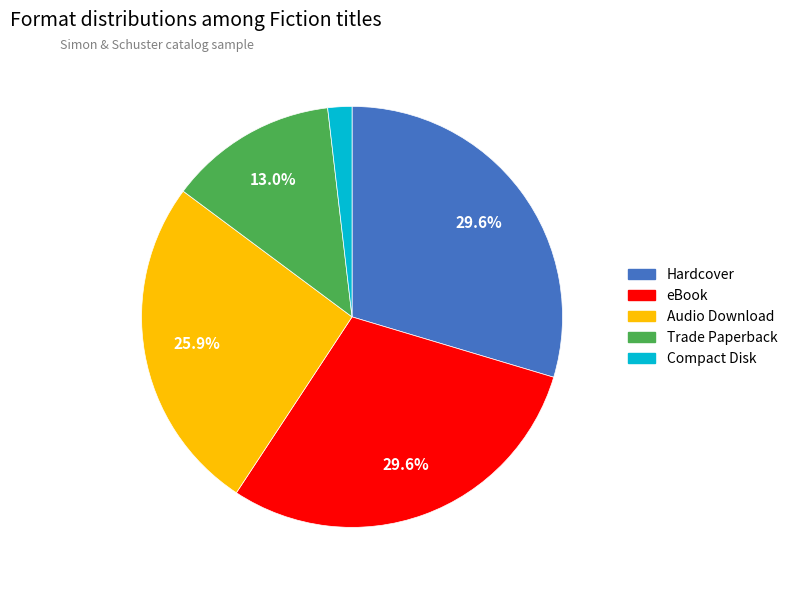

Is there any slice that represents more than half of the pie?

No